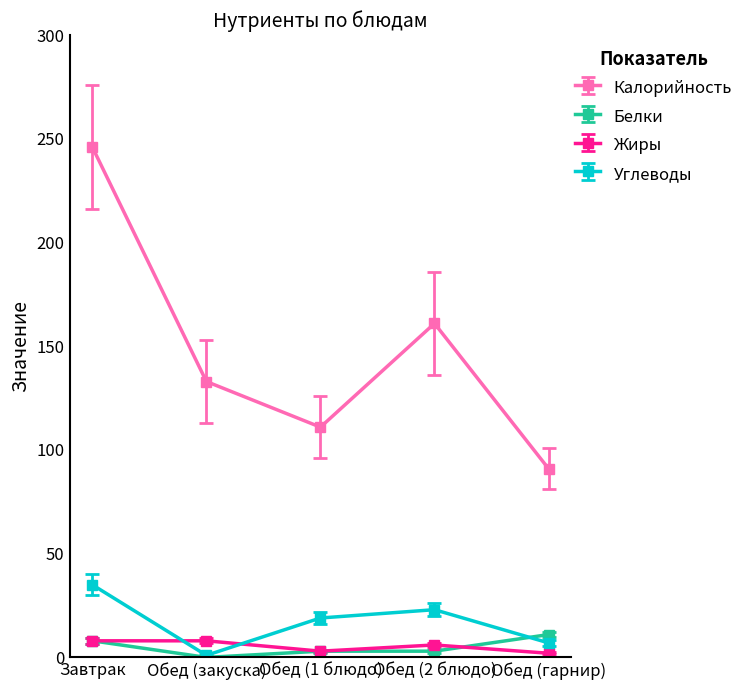

What is the difference between the highest and lowest values at Обед (2 блюдо)?

158